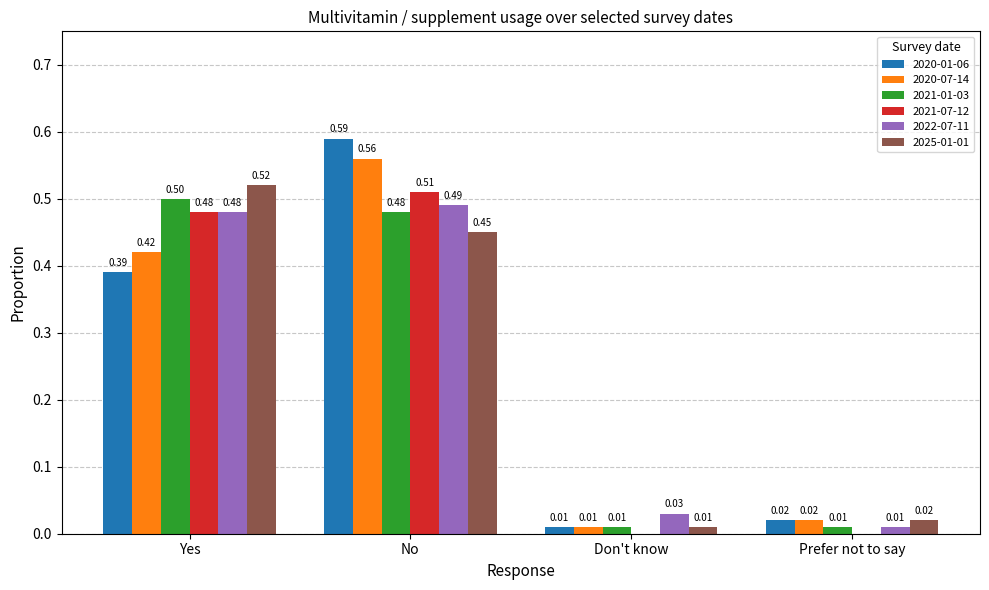

What is the sum of all 2020-07-14 values?

1.0